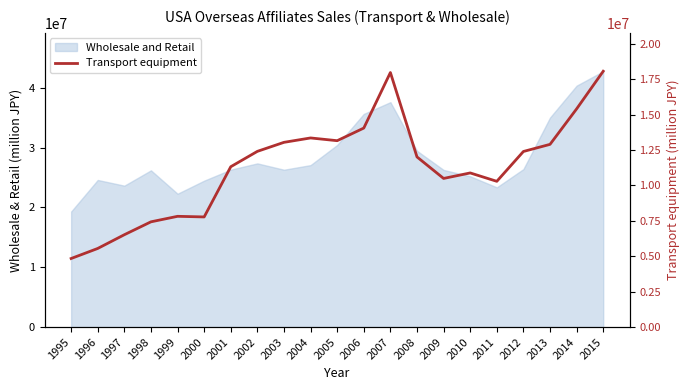

Does the chart display data point markers on the line(s)?

No